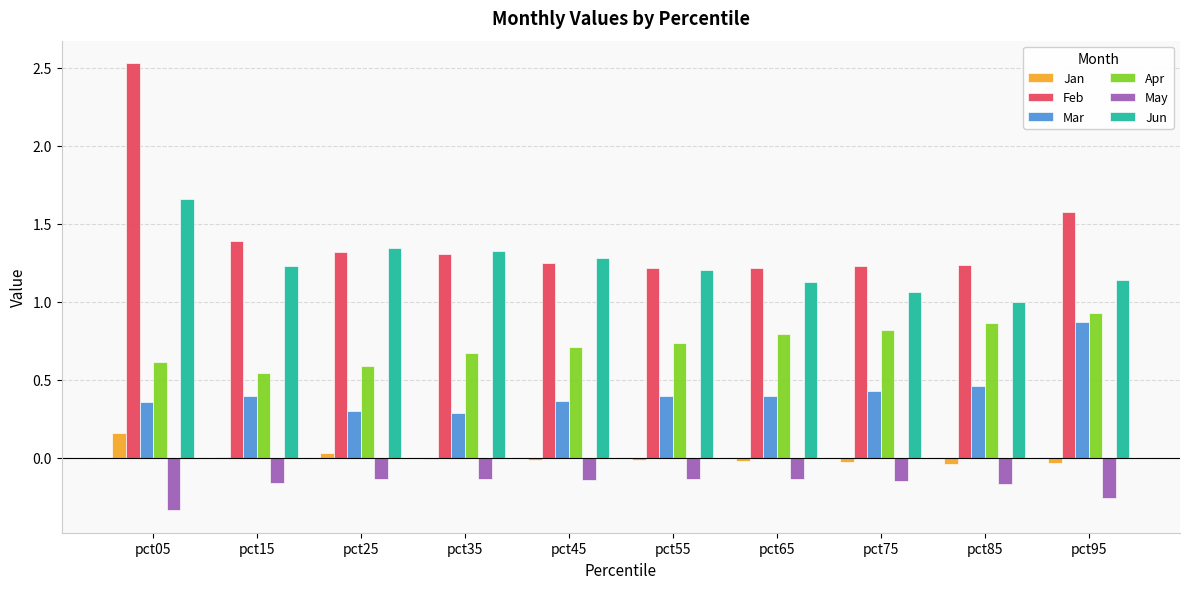

Which category has the highest value across all series?

pct05